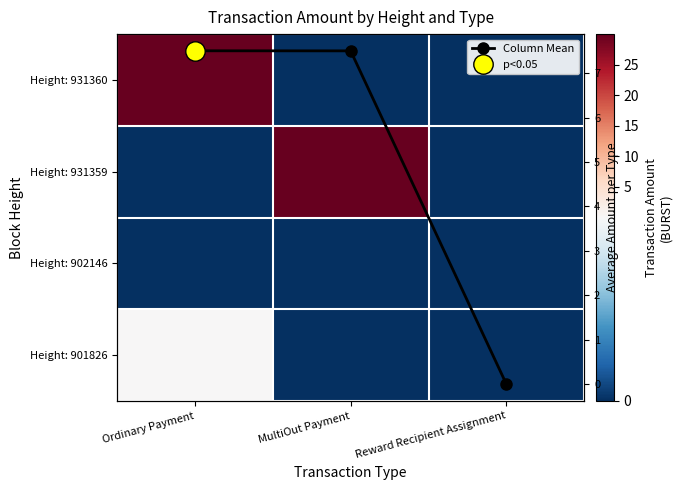

Which has a higher value, Ordinary Payment or MultiOut Payment?

Ordinary Payment